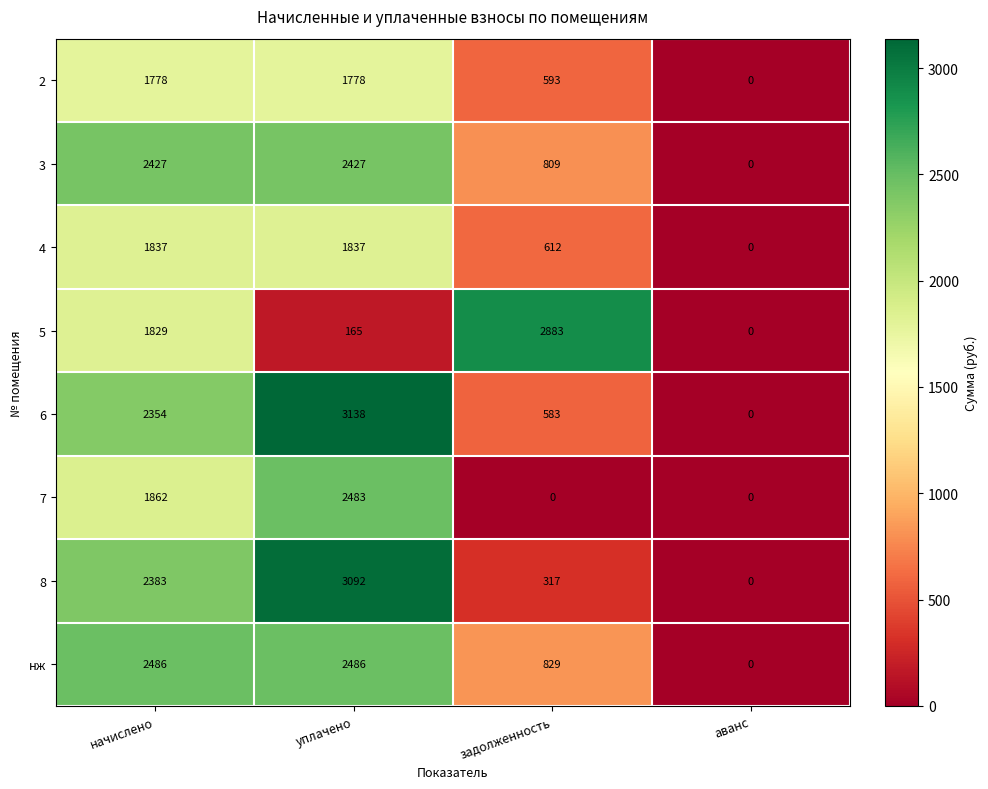

At which category does the chart reach its peak across all series?

уплачено